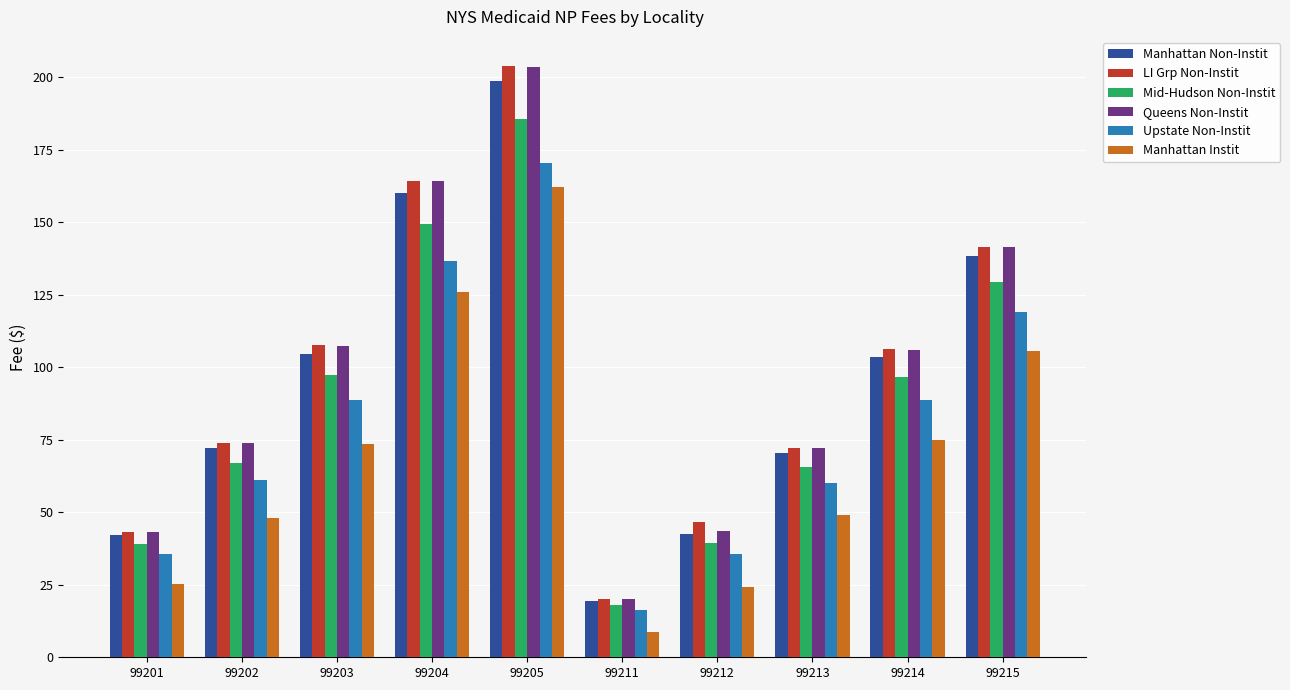

At which label is Manhattan Instit closest to 85?

99214